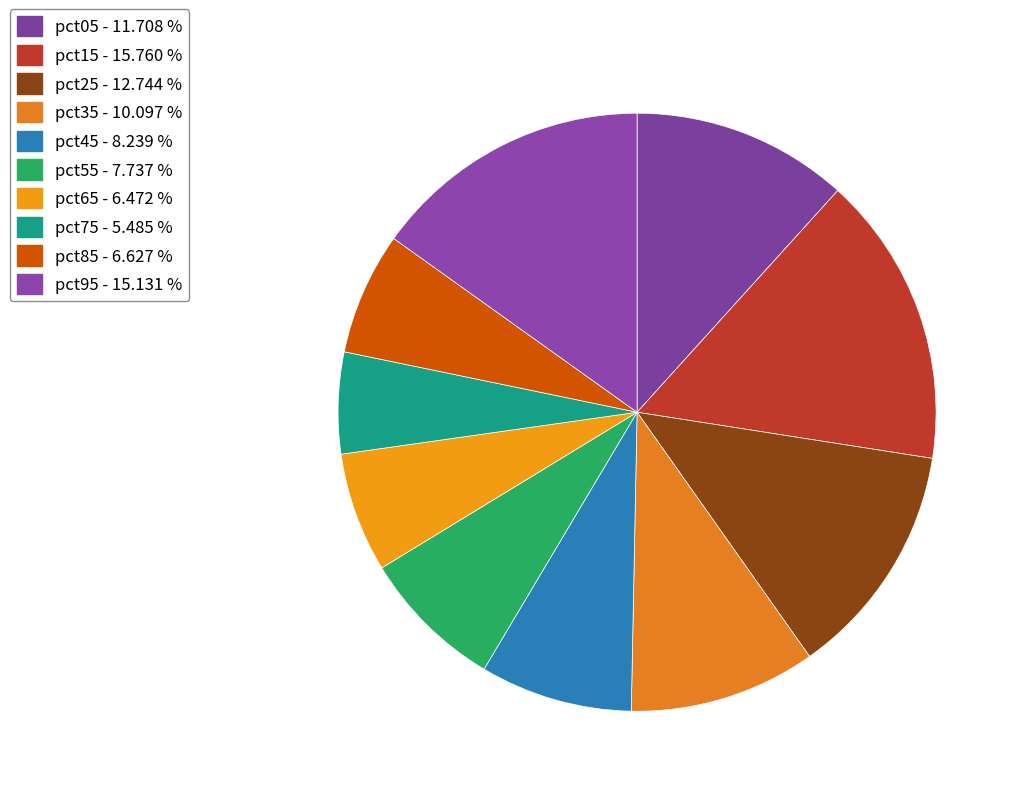

Which has a higher value, pct95 or pct85?

pct95